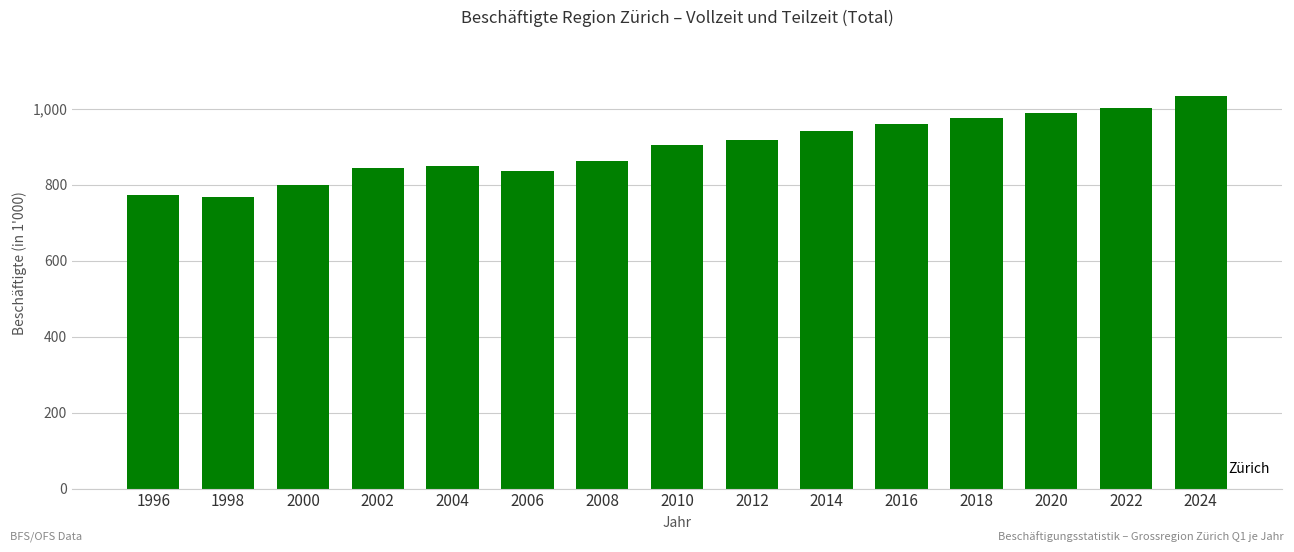

What is the value of the 14th bar from the left?

1002.1